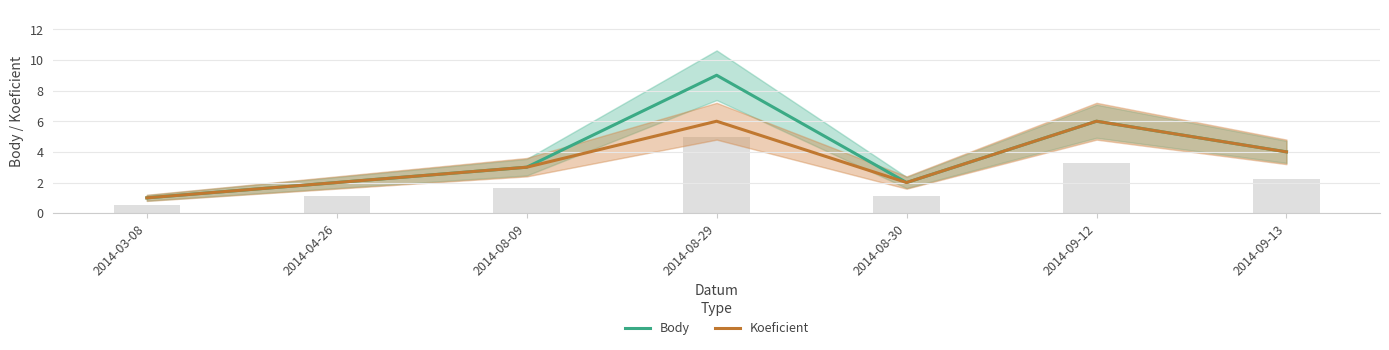

The Koeficient series shows 1 at 2014-04-26. True or false?

False